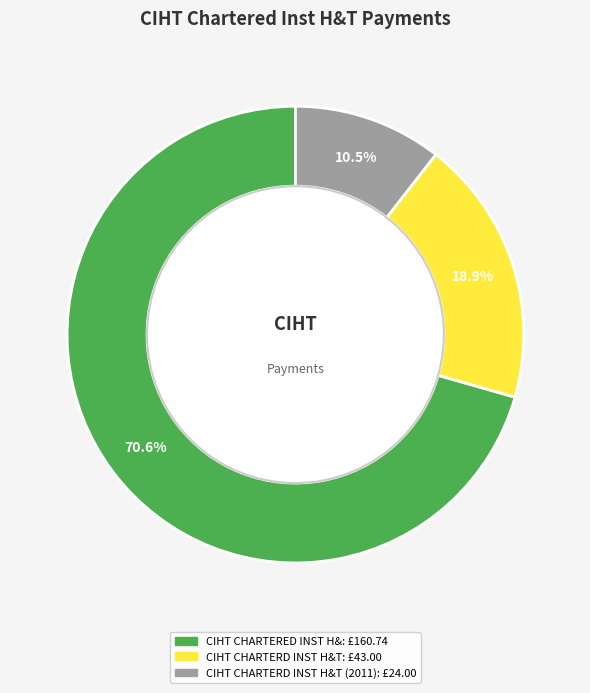

Is there any slice that represents more than half of the pie?

Yes